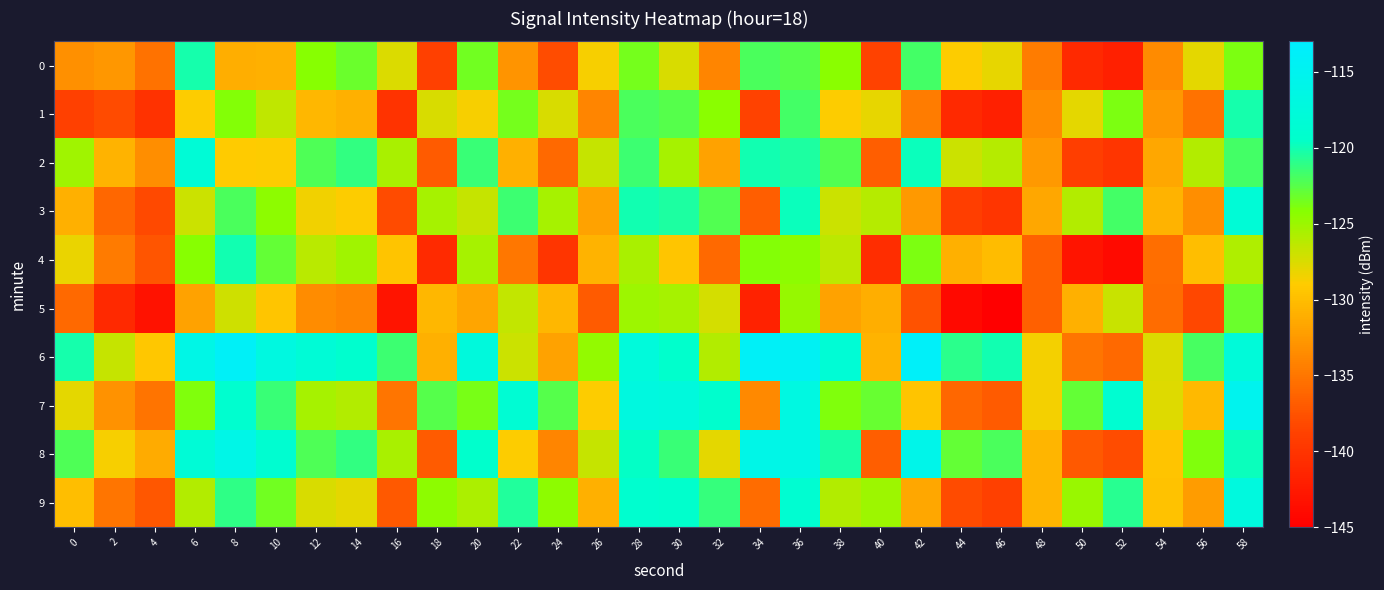

What is the spread (max minus min) of values at 56?

16.3